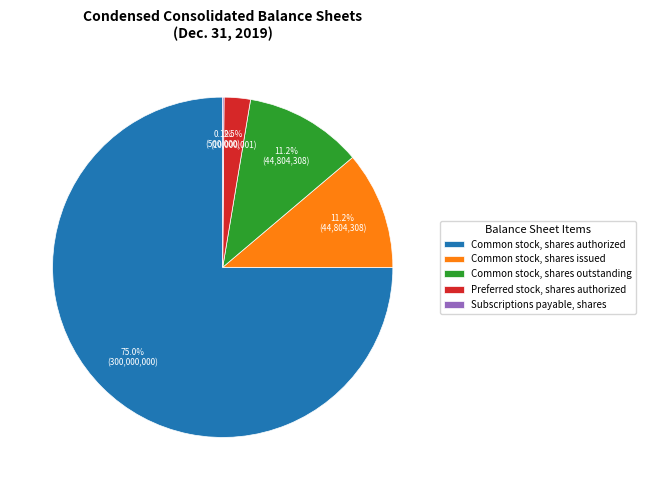

Between Common stock, shares issued and Preferred stock, shares authorized, which is larger?

Common stock, shares issued